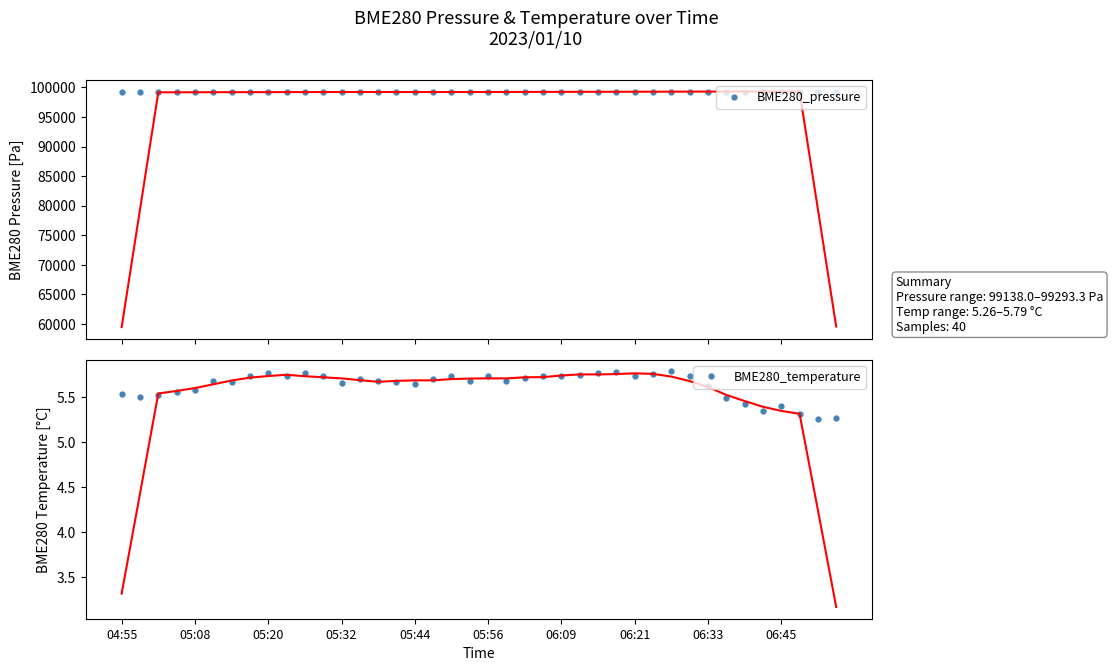

What is the lowest value of the BME280_pressure series?

99138.0